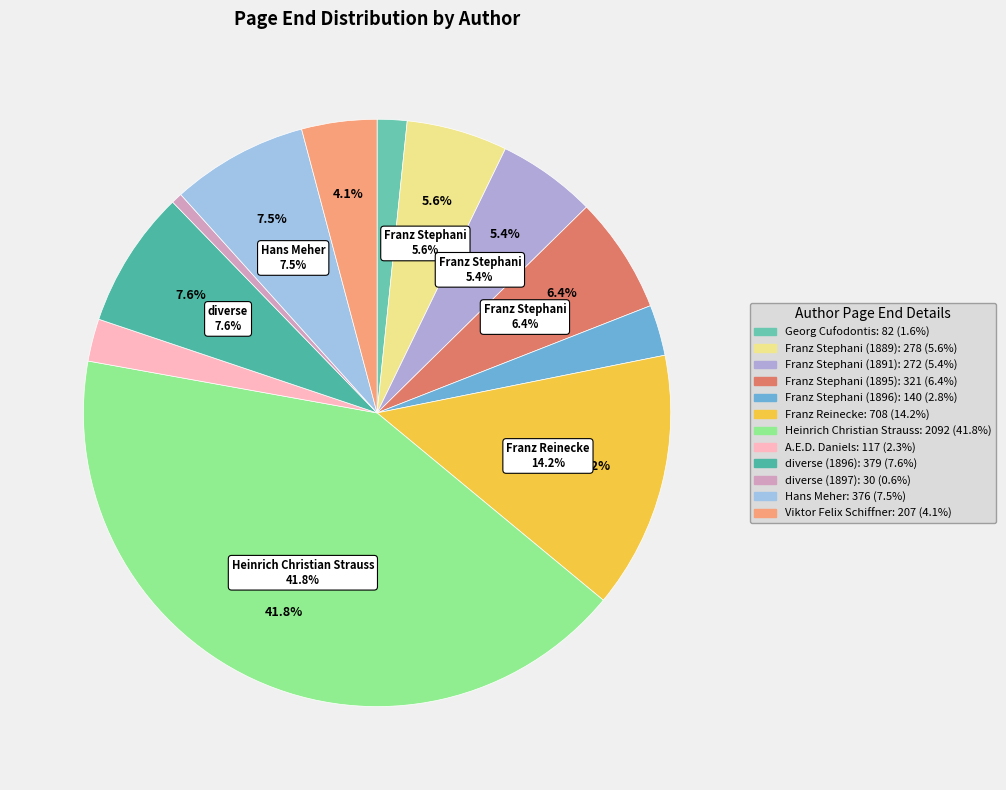

What is the change in value from Heinrich Christian Strauss to Hans Meher?

-1716